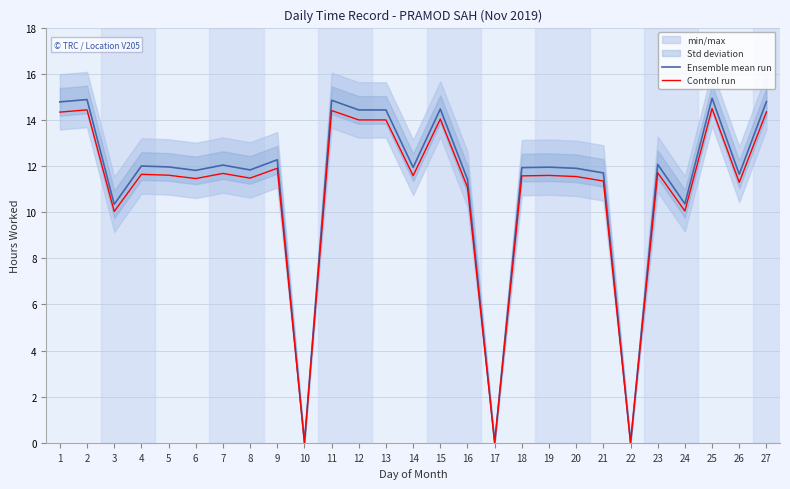

What is the spread (max minus min) of values at 8?

0.4